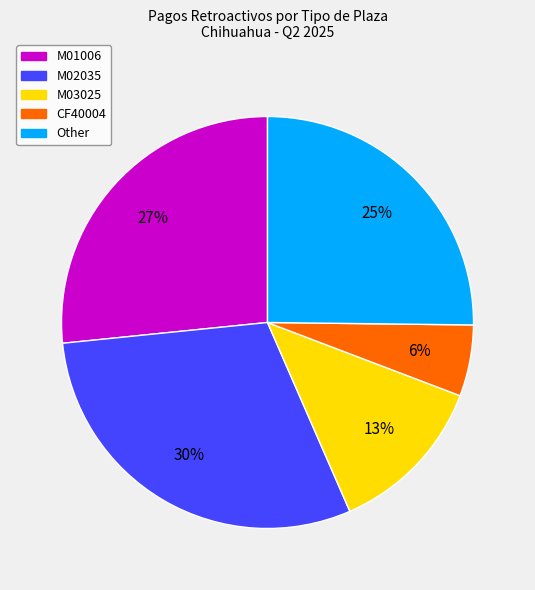

Does any single category account for the majority?

No